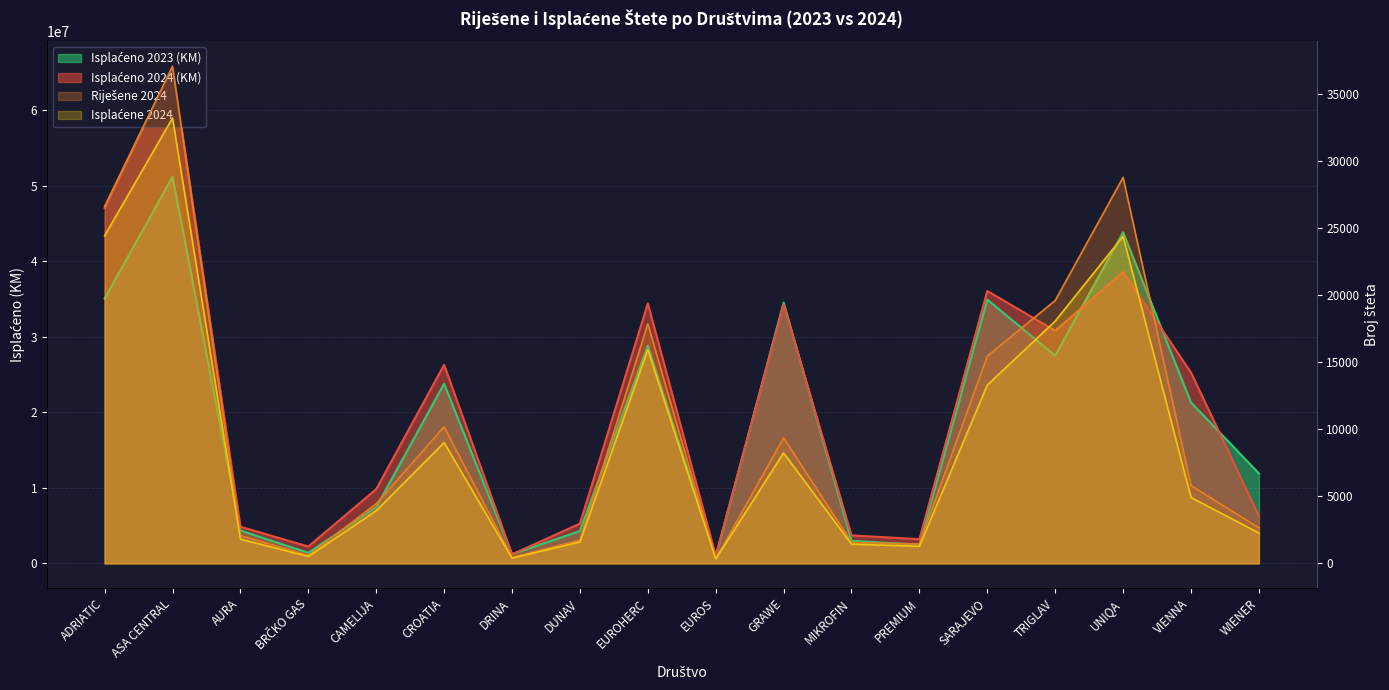

List the series in order of their peak value, lowest first.

Isplaćene 2024, Riješene 2024, Isplaćeno 2023 (KM), Isplaćeno 2024 (KM)